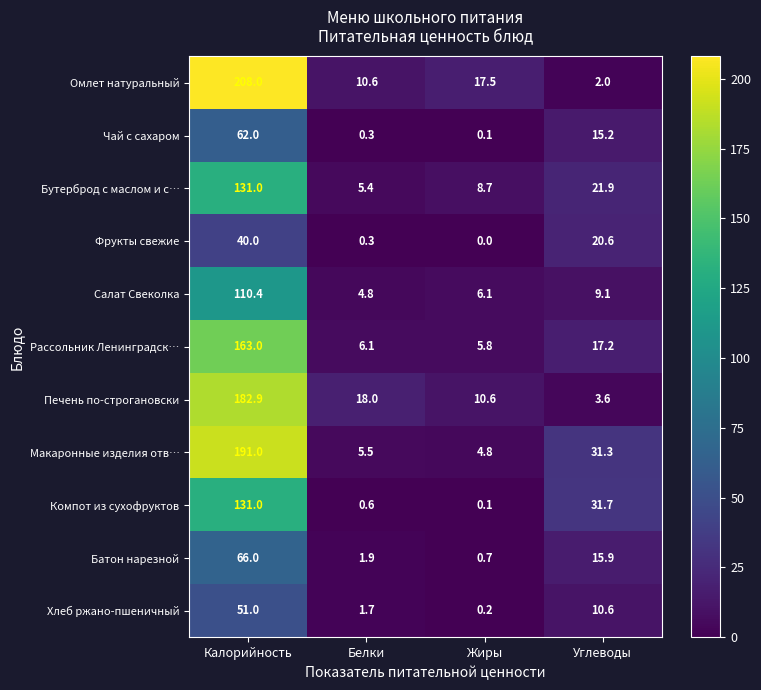

Which category has the highest value across all series?

Калорийность